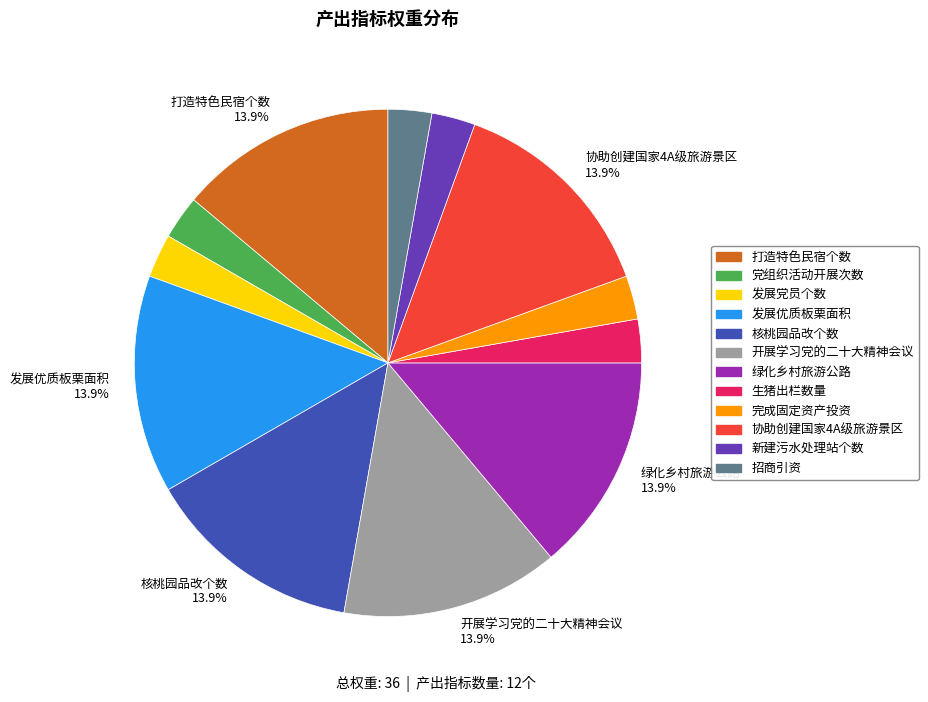

How many segments does this pie chart have?

12